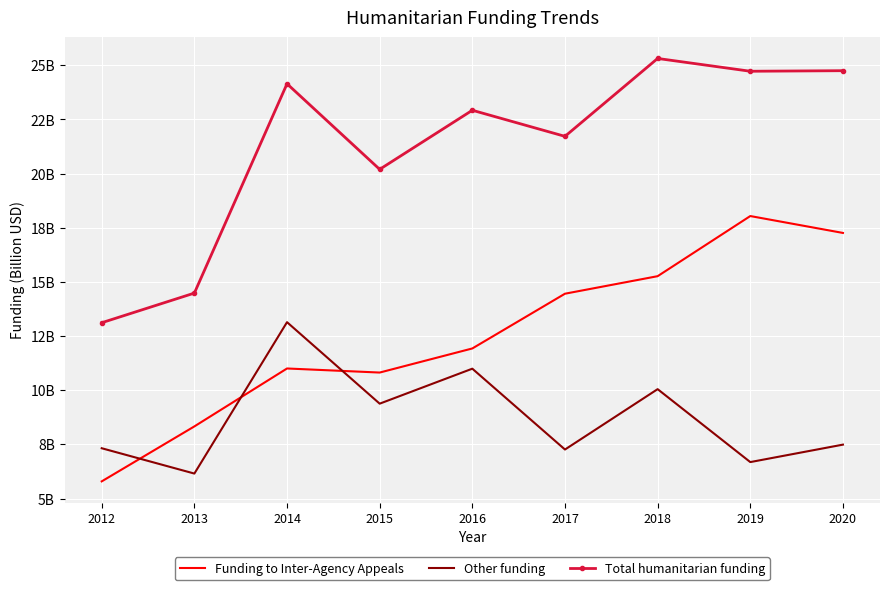

Where do Funding to Inter-Agency Appeals and Other funding first cross each other?

2012 and 2013